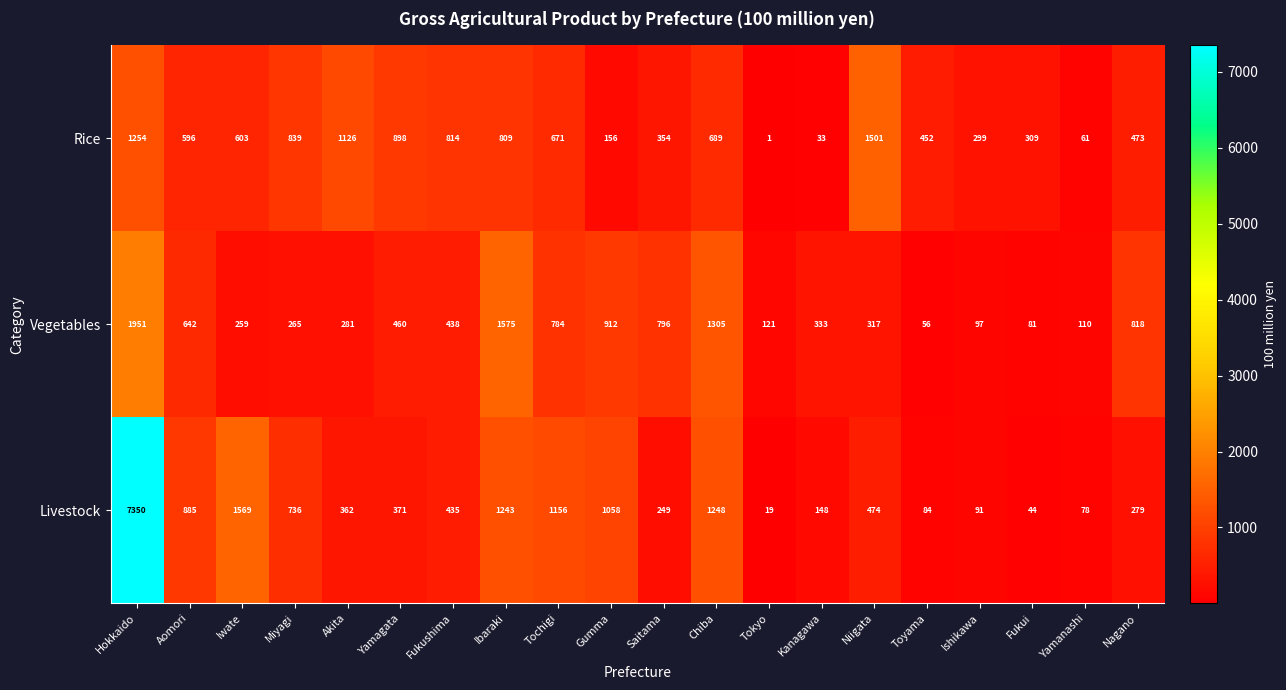

Which series has the largest total across all categories?

Livestock